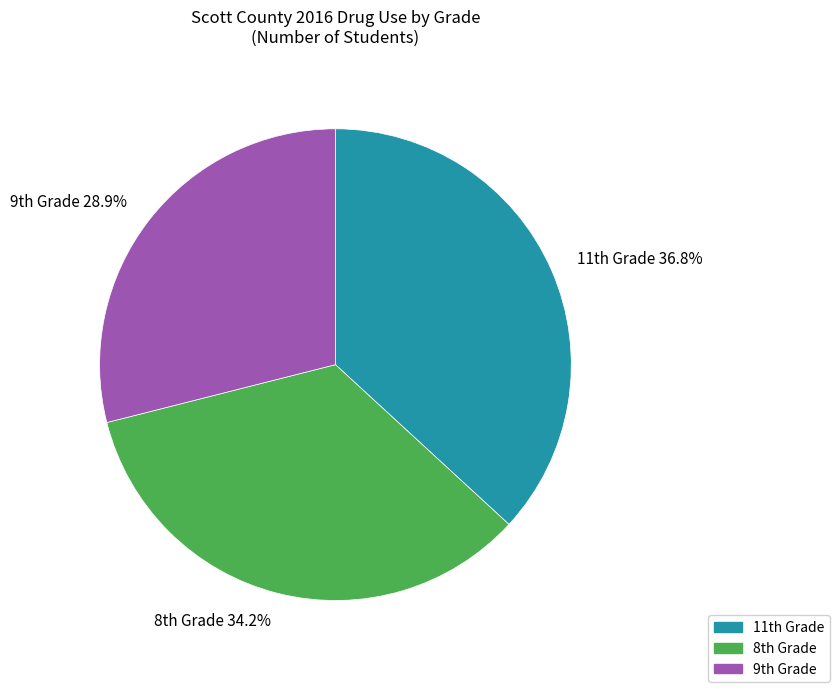

Rank the categories by value from lowest to highest.

9th Grade, 8th Grade, 11th Grade